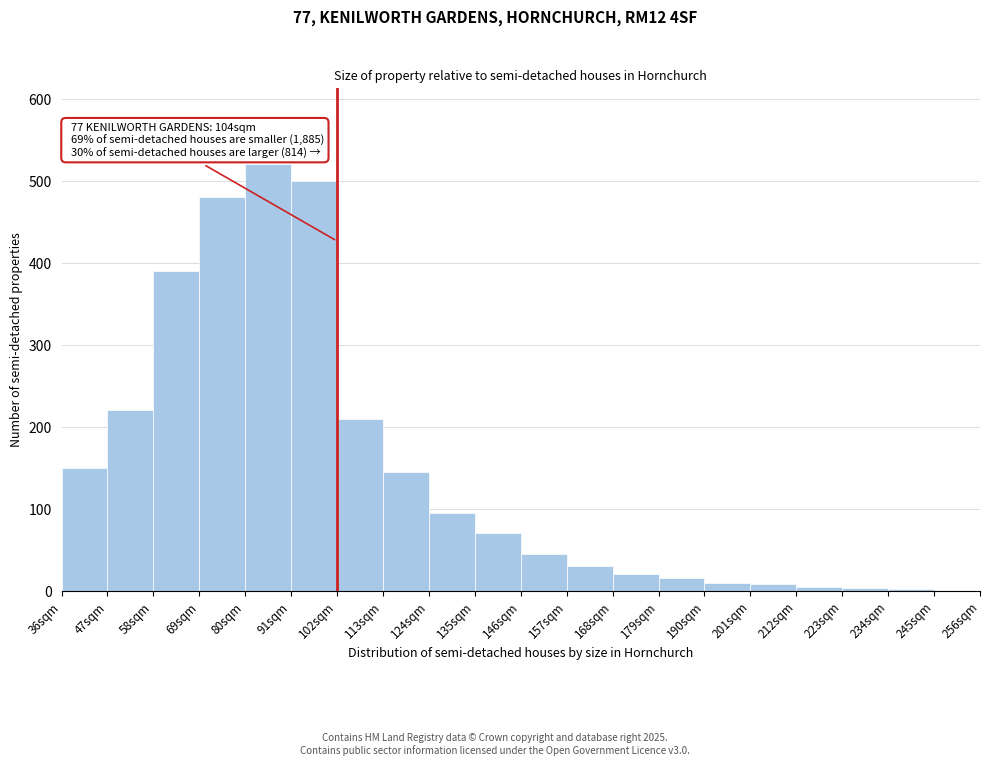

Over which range of the x-axis is the bar tallest?

80 to 91